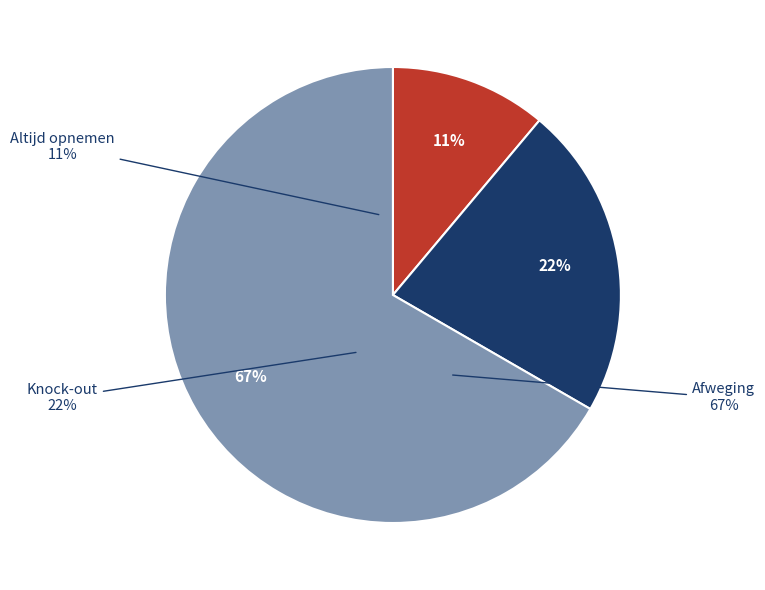

Count the number of slices in the pie.

3